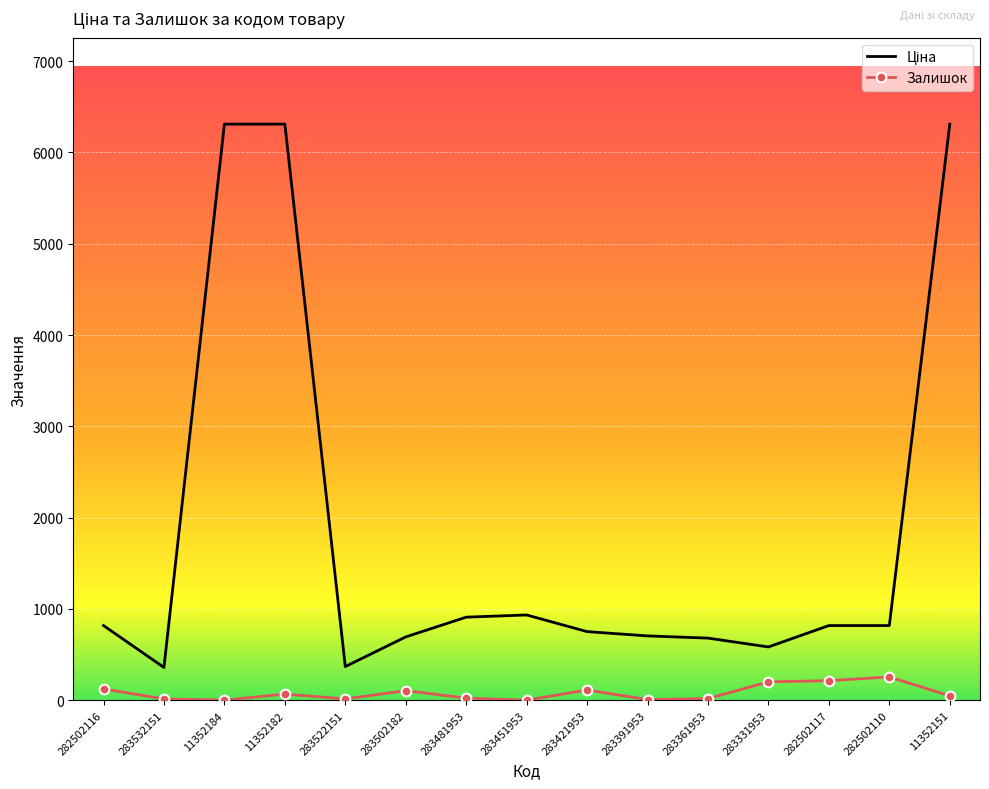

Is it true that Залишок equals 49.0 at 11352151?

True